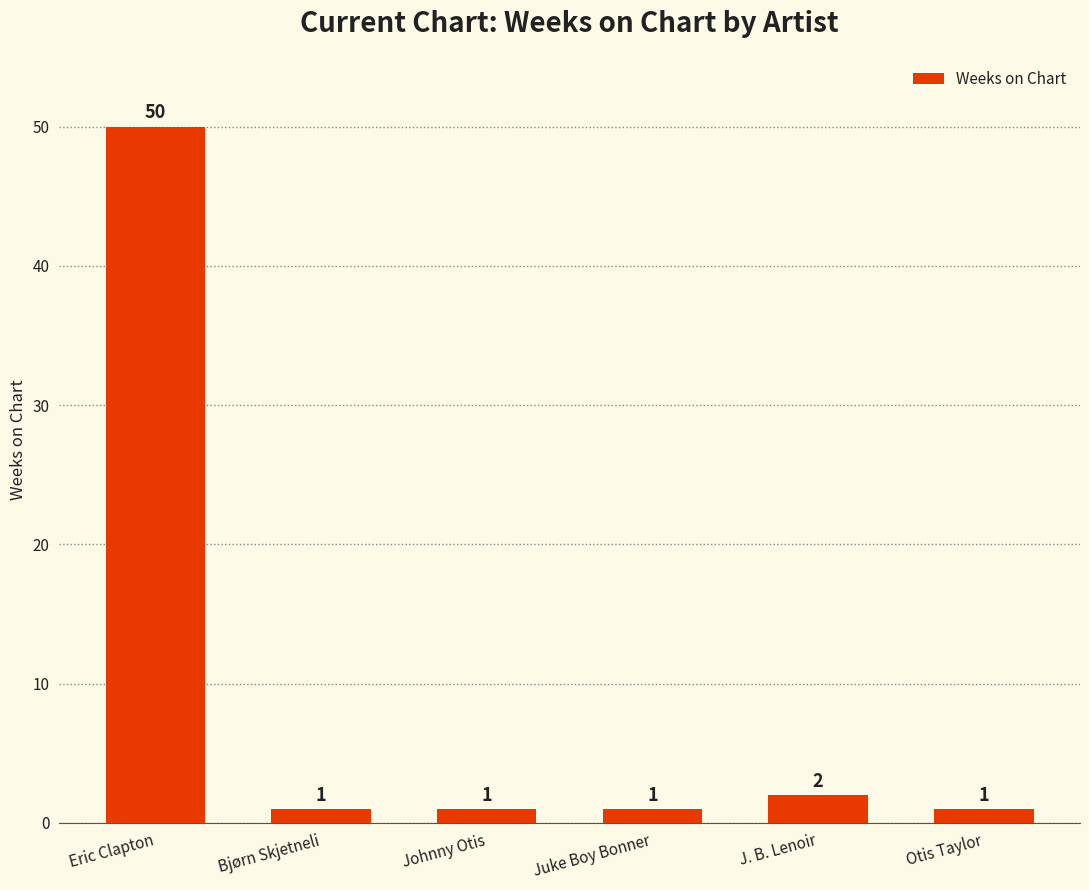

True or false: the data shows 50 at Eric Clapton.

True